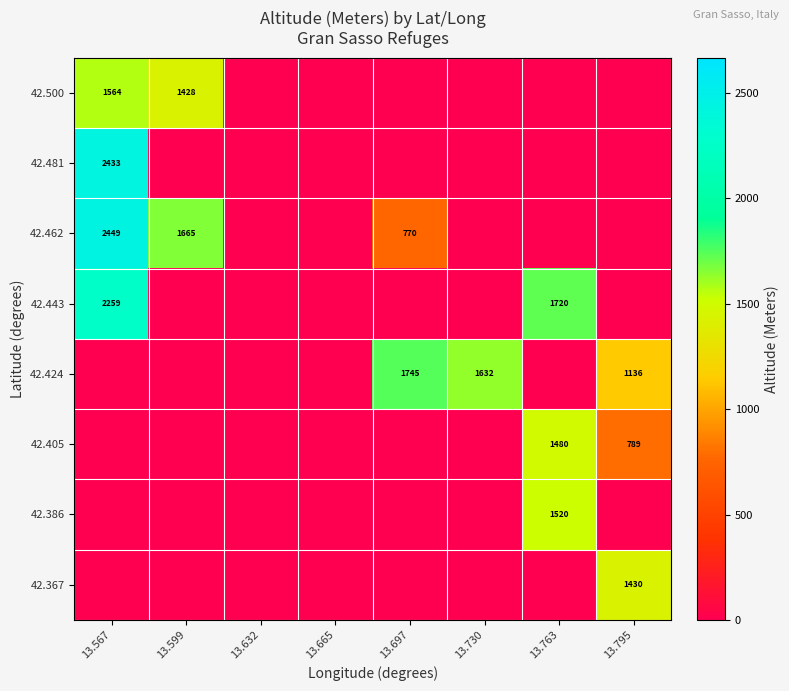

Is it true that 42.481 equals 1194 at 13.567?

False